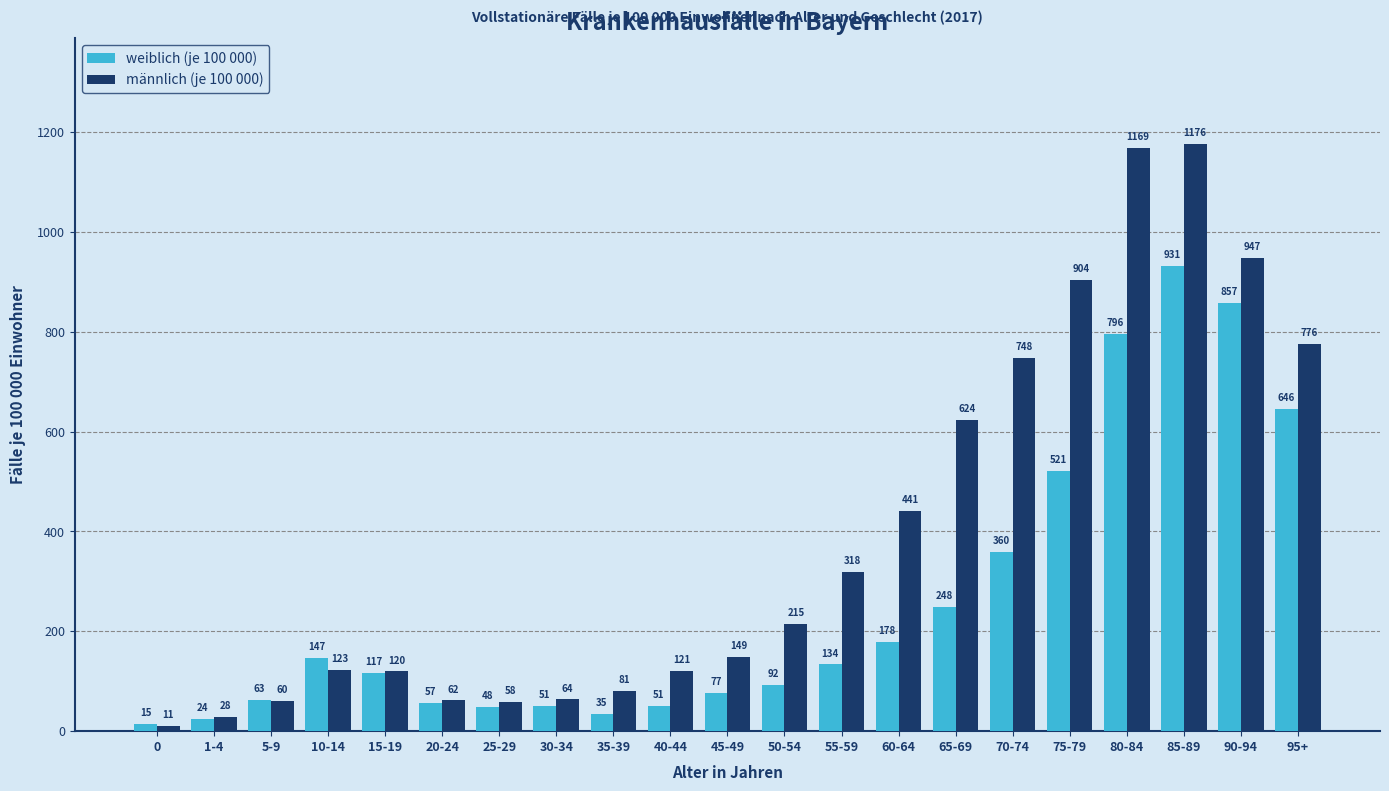

What is the lowest value of the männlich (je 100 000) series?

10.9